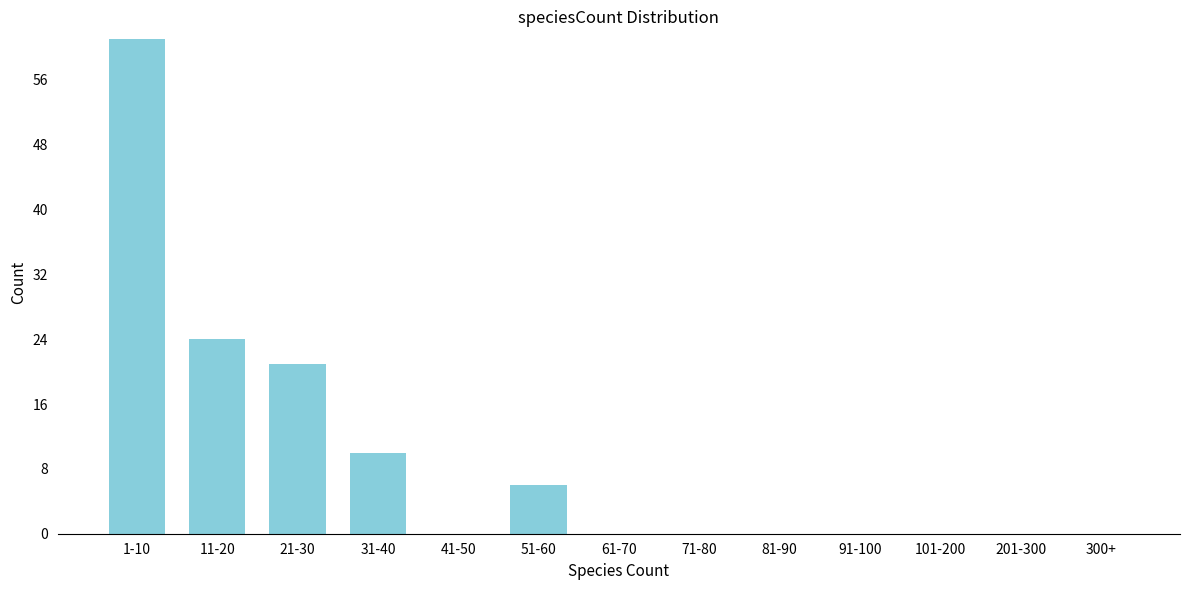

Reading left to right, list all the values displayed in this chart.

1-10=61	11-20=24	21-30=21	31-40=10	41-50=0	51-60=6	61-70=0	71-80=0	81-90=0	91-100=0	101-200=0	201-300=0	300+=0